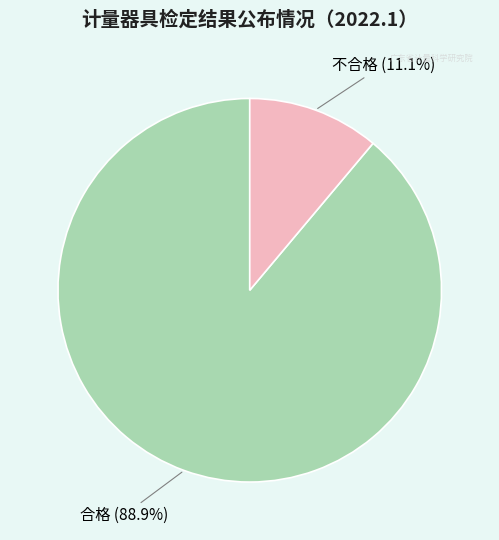

Is there any slice that represents more than half of the pie?

Yes